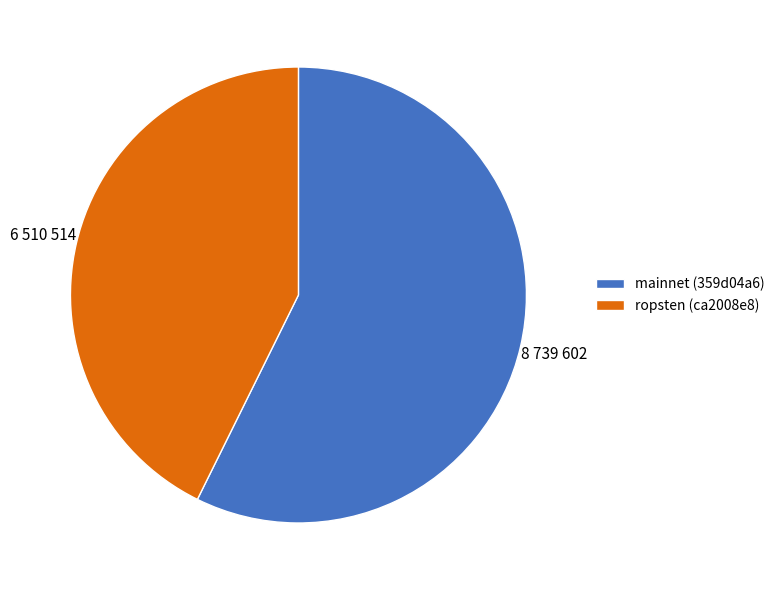

Does ropsten (ca2008e8) represent more than half of the total?

No